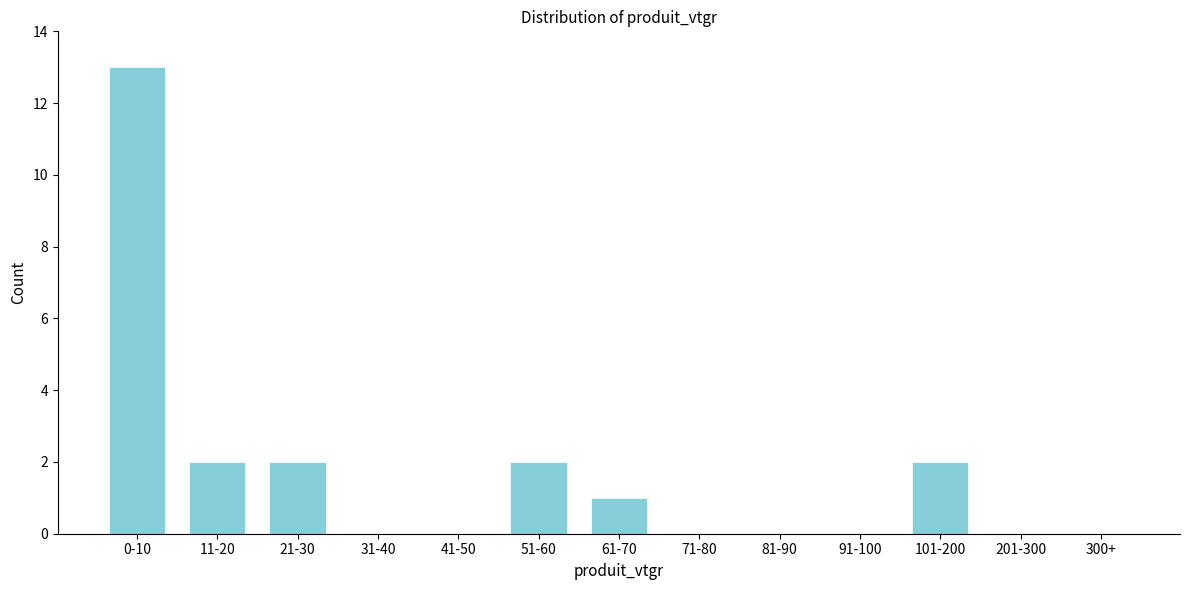

Reading right to left, transcribe all the data shown in this chart.

300+=0	201-300=0	101-200=2	91-100=0	81-90=0	71-80=0	61-70=1	51-60=2	41-50=0	31-40=0	21-30=2	11-20=2	0-10=13